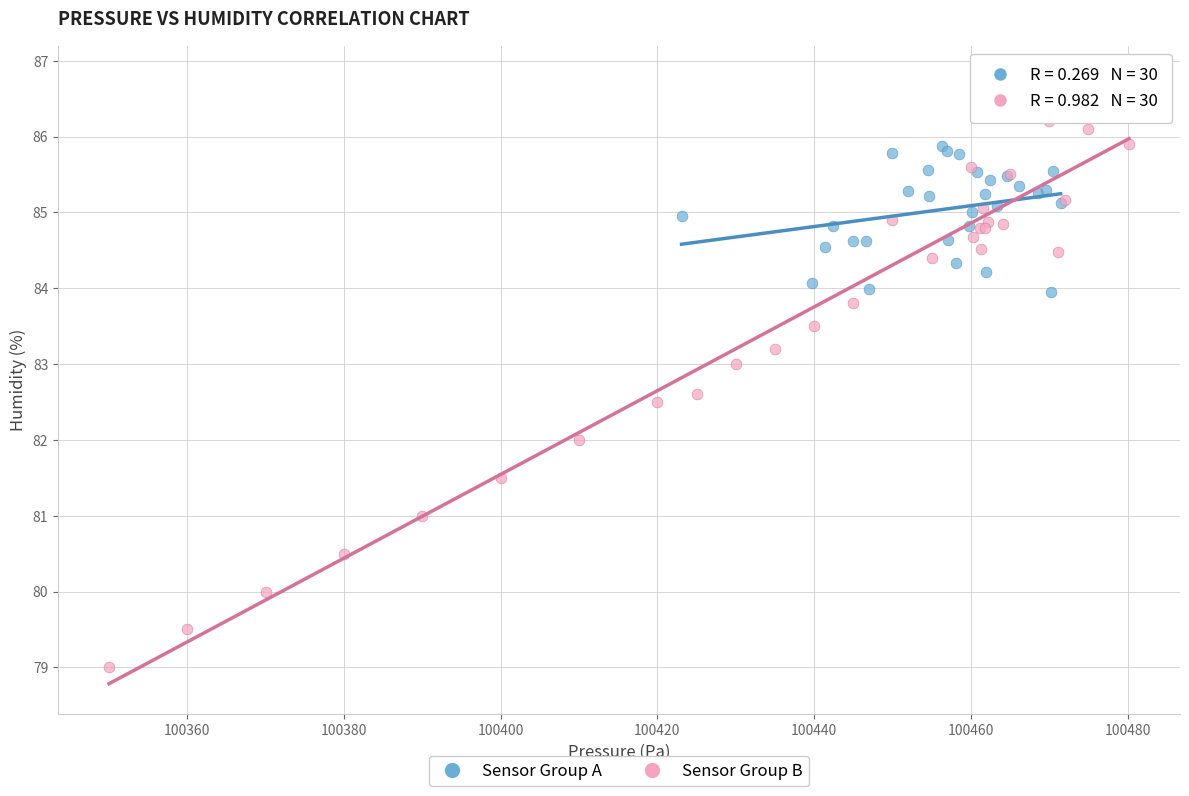

Which series contains the highest Y value?

Sensor Group B